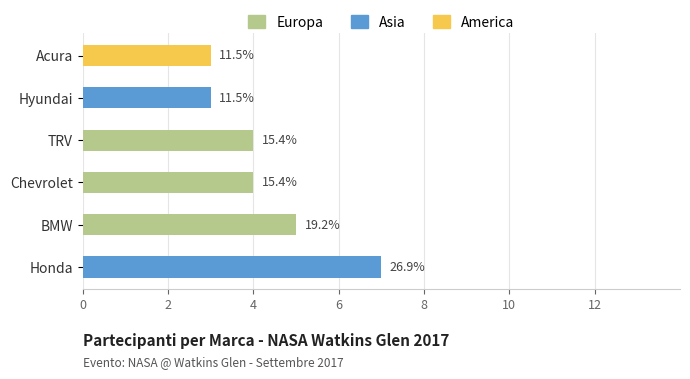

What is the total value across all series at Chevrolet?

4